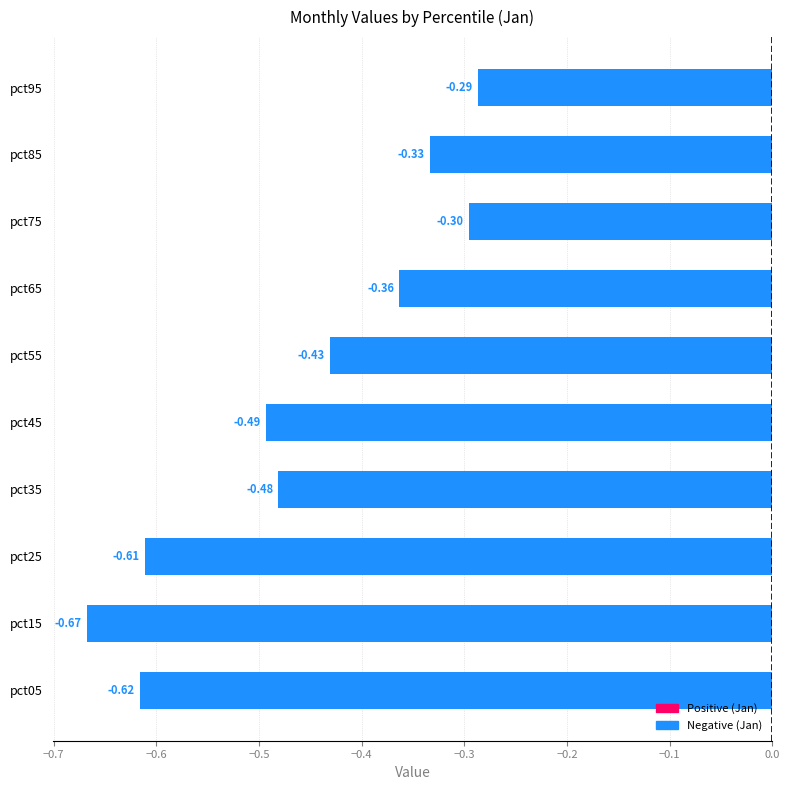

What is the sum of all values?

-4.6